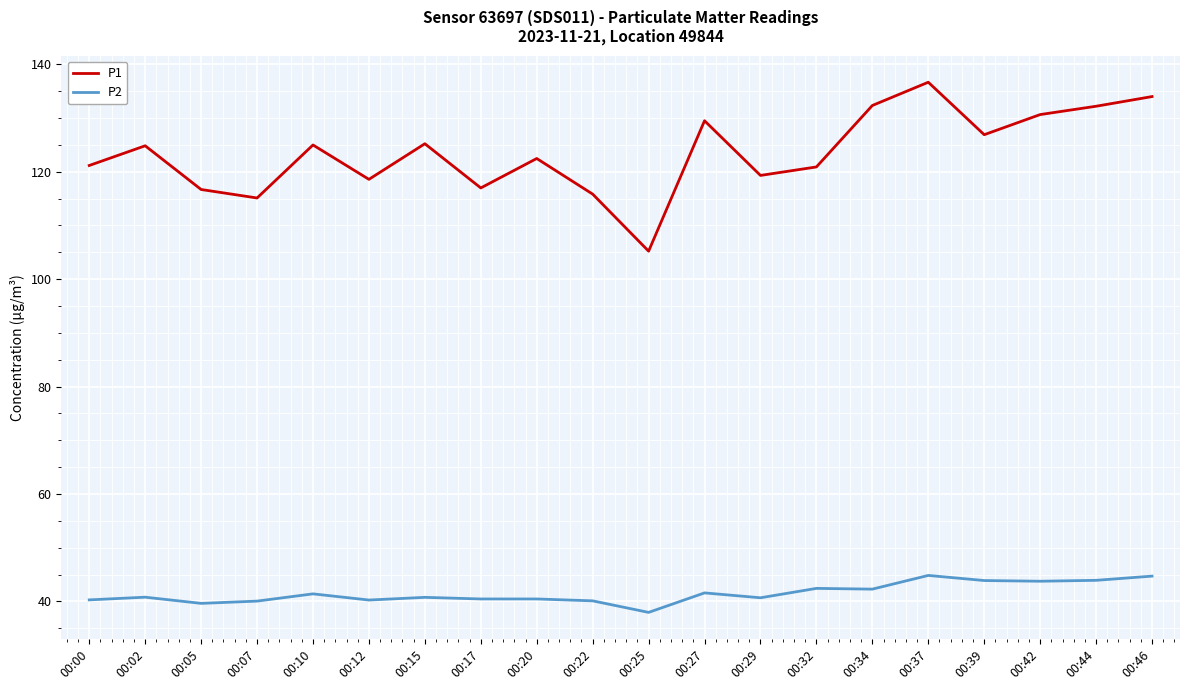

Which series has the largest total across all categories?

P1